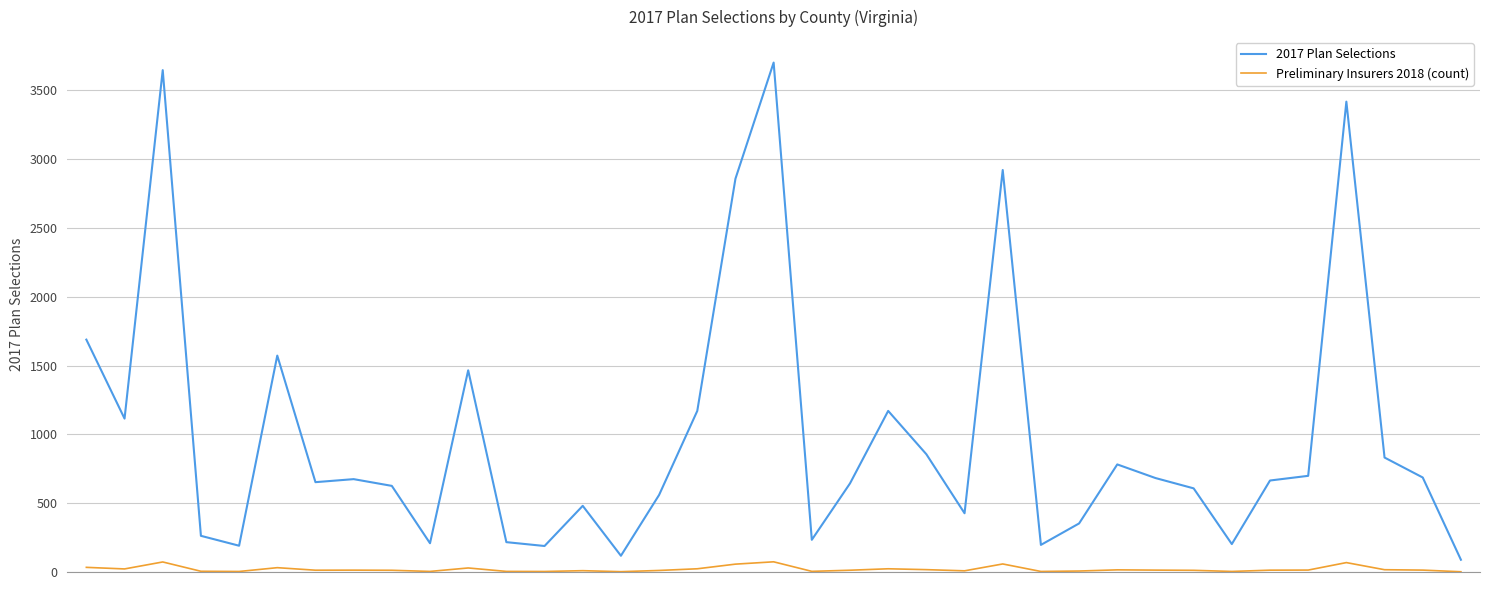

True or false: Preliminary Insurers 2018 (count) and 2017 Plan Selections cross at least once.

False